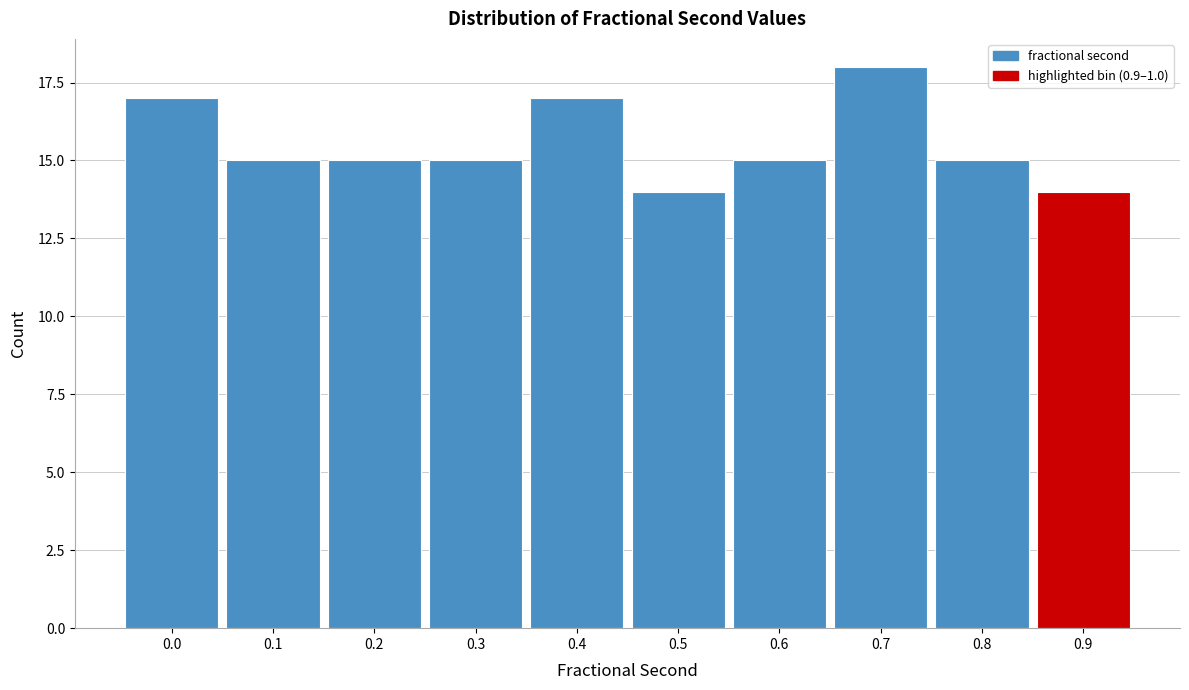

Reading left to right, extract all data points from this chart.

17	15	15	15	17	14	15	18	15	14